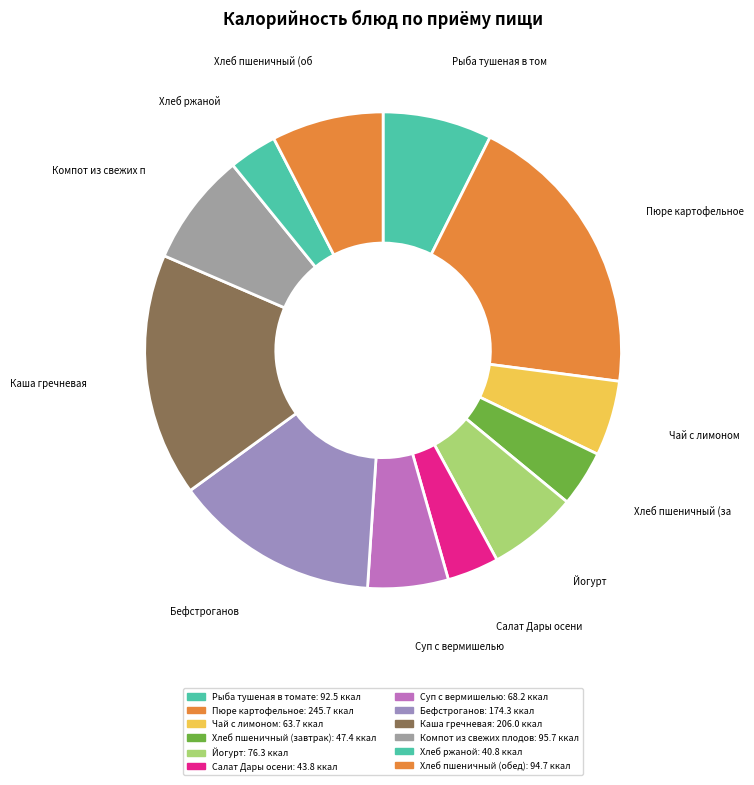

How many slices are in this pie chart?

12